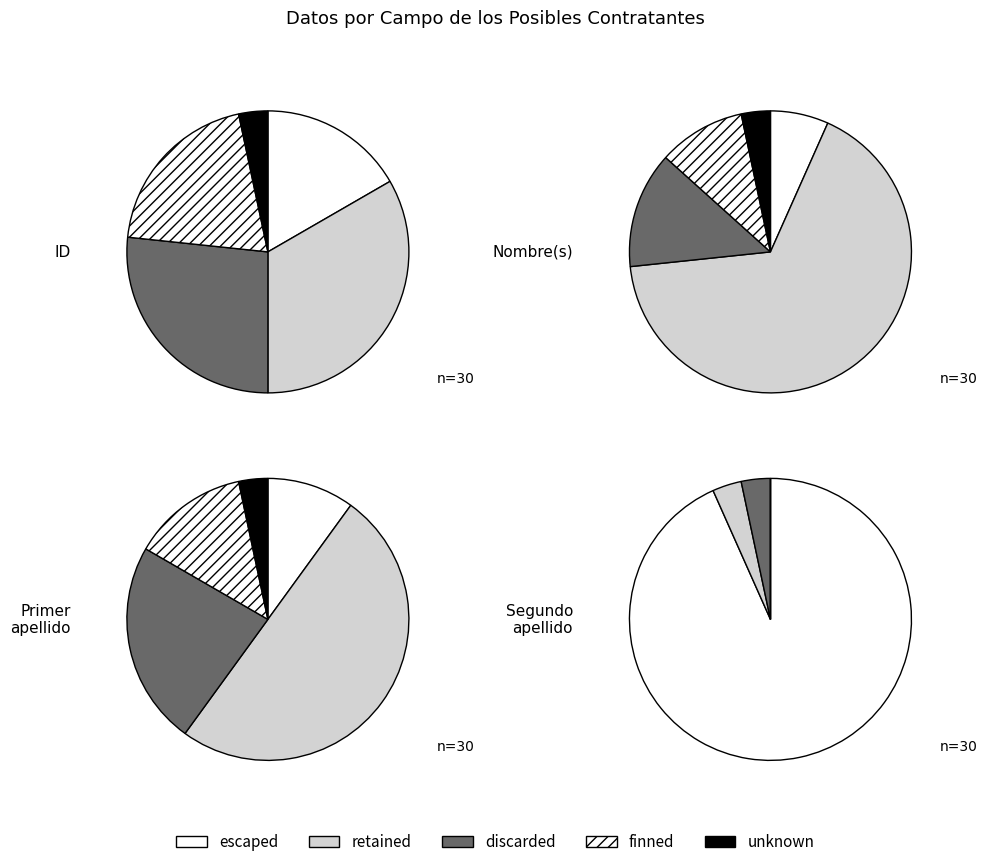

What is the total percentage of ID and Primer apellido?

21.1%